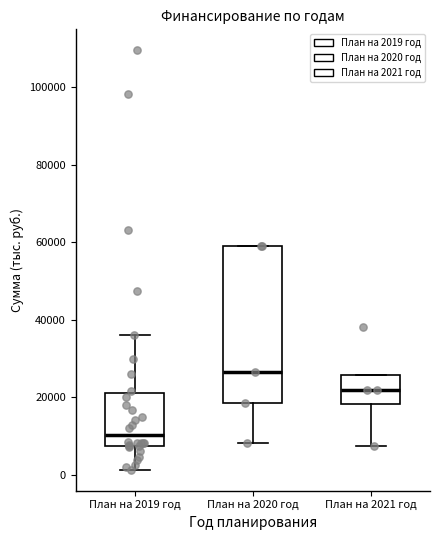

Reading left to right, transcribe this box plot: for each box, give where its median line is, the range the box spans, and where its two whiskers end, as read against the y-axis. The values are not printed on the chart, so give them approximately, as read against the axis.

План на 2019 год: median 10000, box 8000 to 22000, whiskers 2000 to 36000
План на 2020 год: median 26000, box 18000 to 60000, whiskers 8000 to 60000
План на 2021 год: median 22000, box 18000 to 26000, whiskers 8000 to 26000